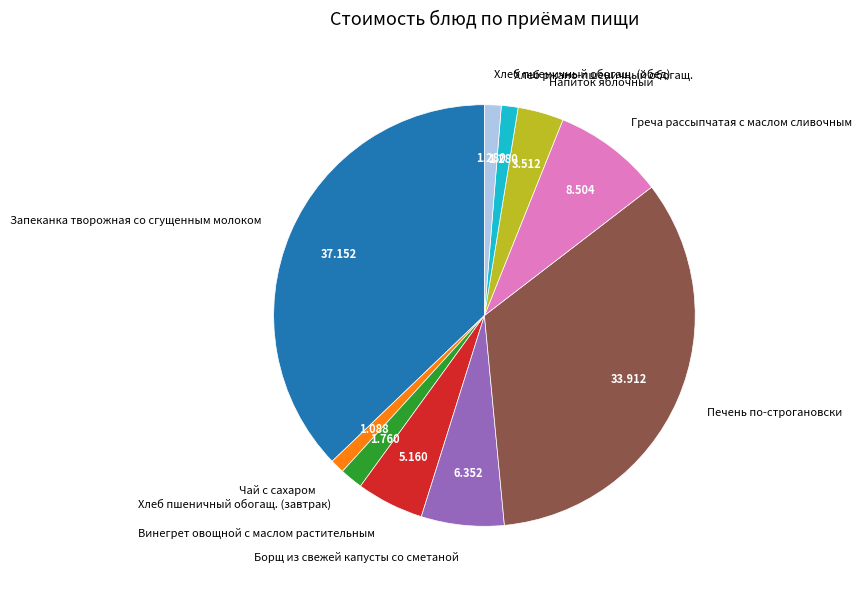

What is the largest slice in the pie chart?

Запеканка творожная со сгущенным молоком